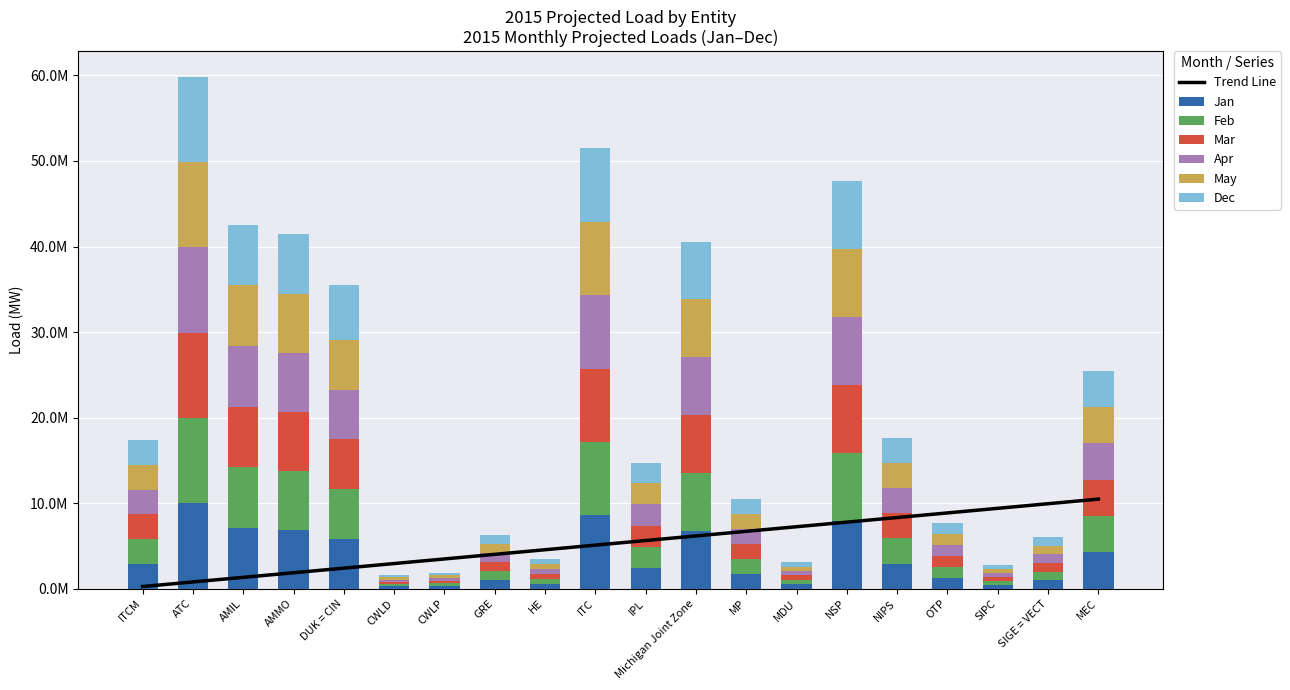

How many data points in Apr are above 2898000?

9